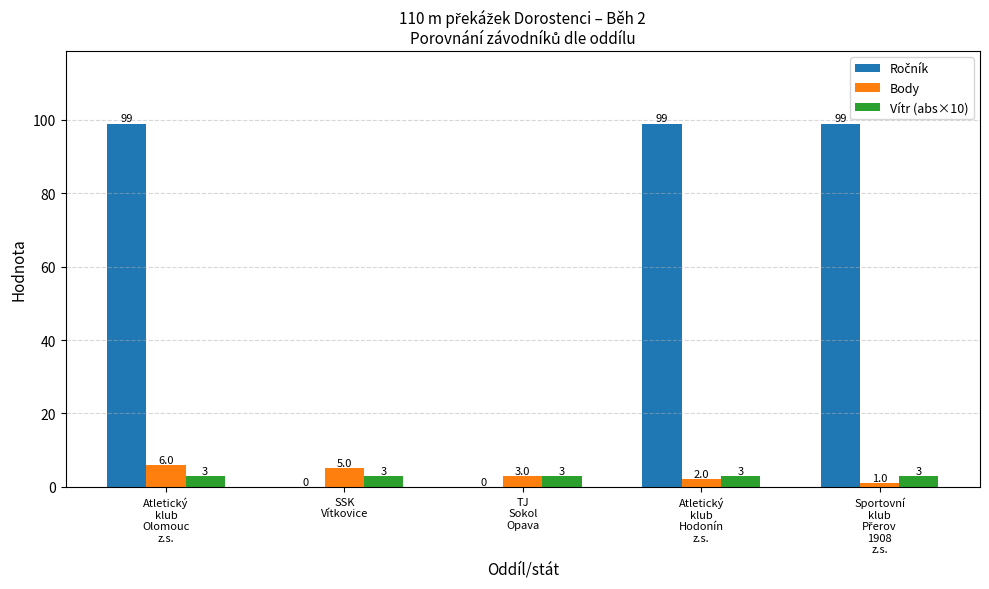

What is the approximate value of Body at TJ
Sokol
Opava?

3